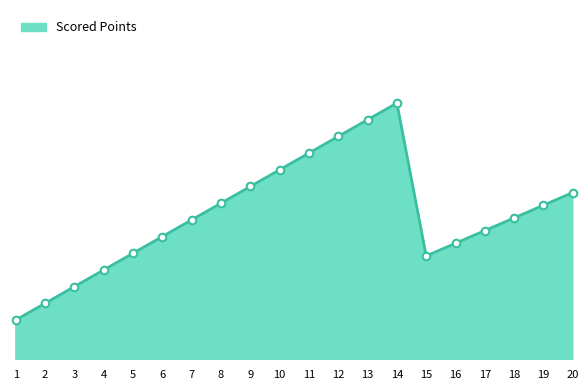

Does the chart have visible grid lines?

No